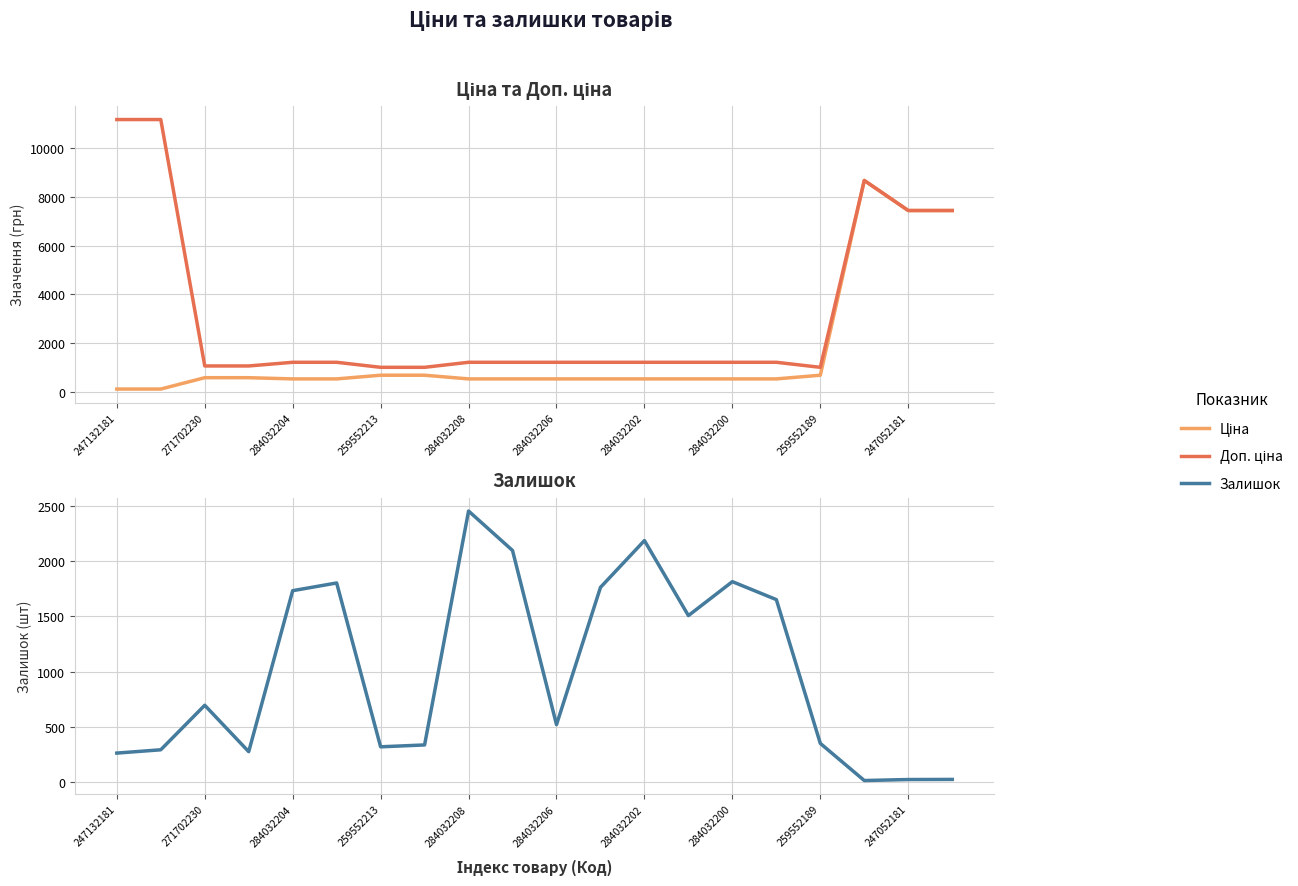

Reading left to right, extract all data points from this chart.

Ціна: 111.8	111.8	578.1	578.1	528.2	528.2	679.8	679.8	528.2	528.2	528.2	528.2	528.2	528.2	528.2	528.2	679.8	8679.5	7444.6	7444.6
Доп. ціна: 11182.0	11182.0	1060.0	1060.0	1210.7	1210.7	1004.1	1004.1	1210.7	1210.7	1210.7	1210.7	1210.7	1210.7	1210.7	1210.7	1004.1	8679.5	7444.6	7444.6
Залишок: 260.0	290.0	694.0	273.0	1734.0	1804.0	317.0	334.0	2457.0	2099.0	518.0	1764.0	2189.0	1508.0	1816.0	1653.0	348.0	11.0	20.0	21.0